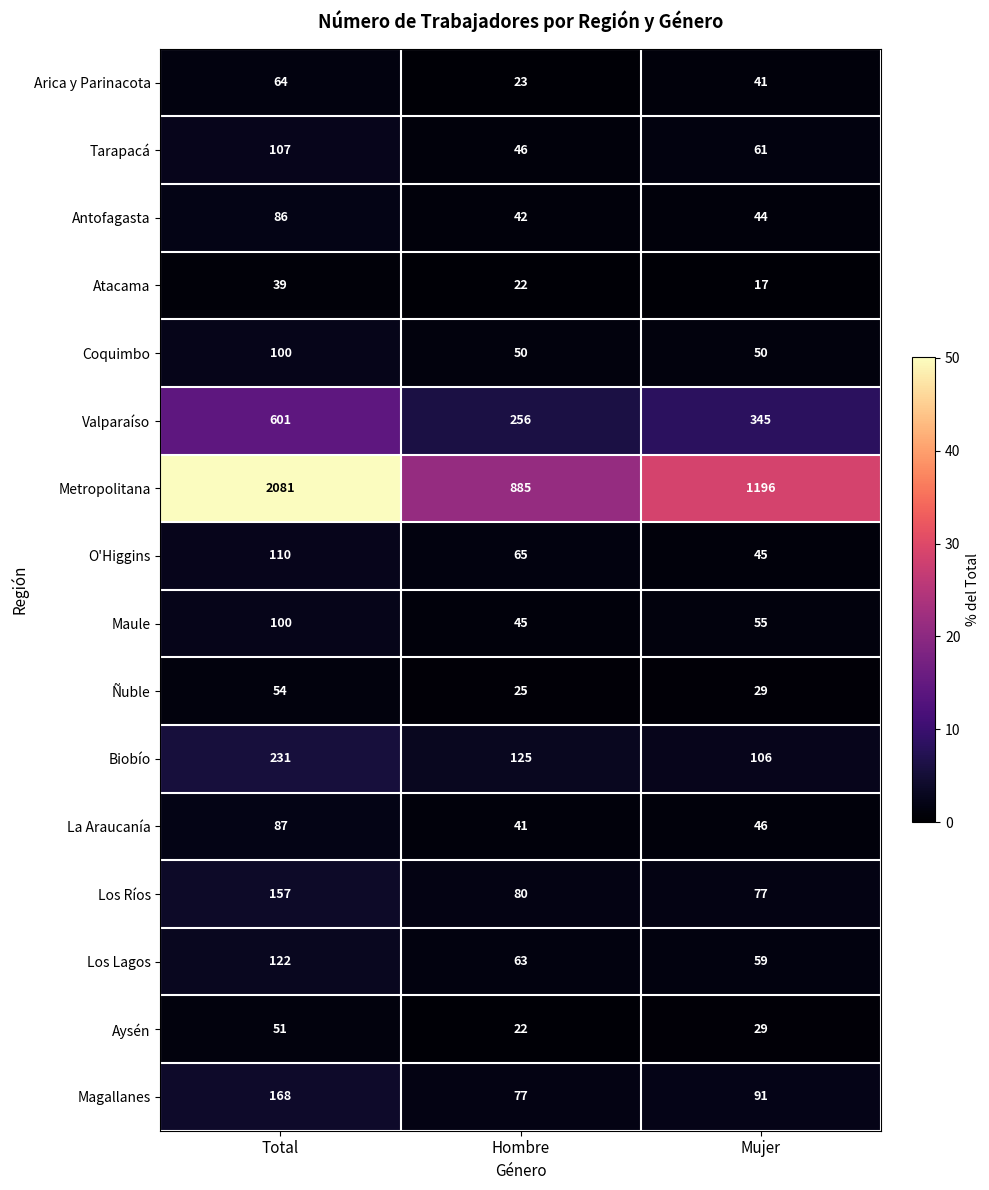

True or false: Arica y Parinacota has a value of 41 at Mujer.

True